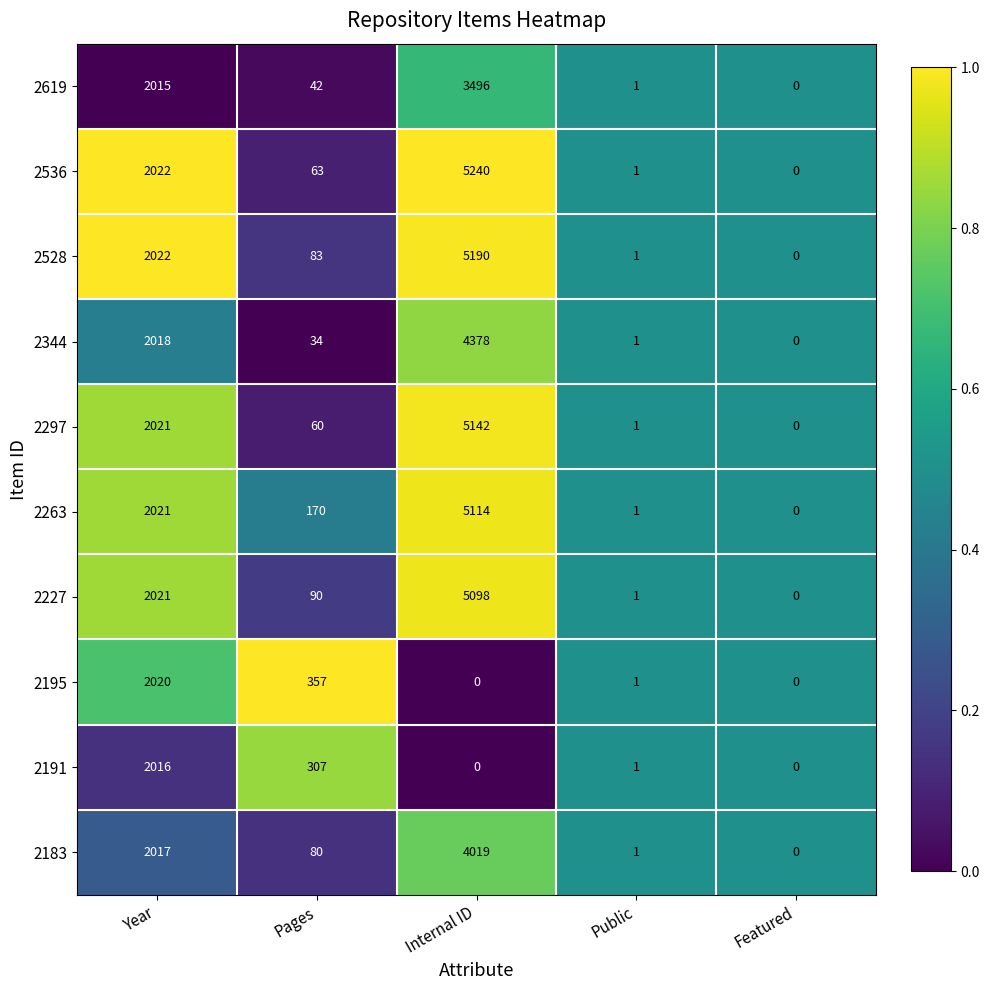

At which label does 2263 first exceed 170?

Year